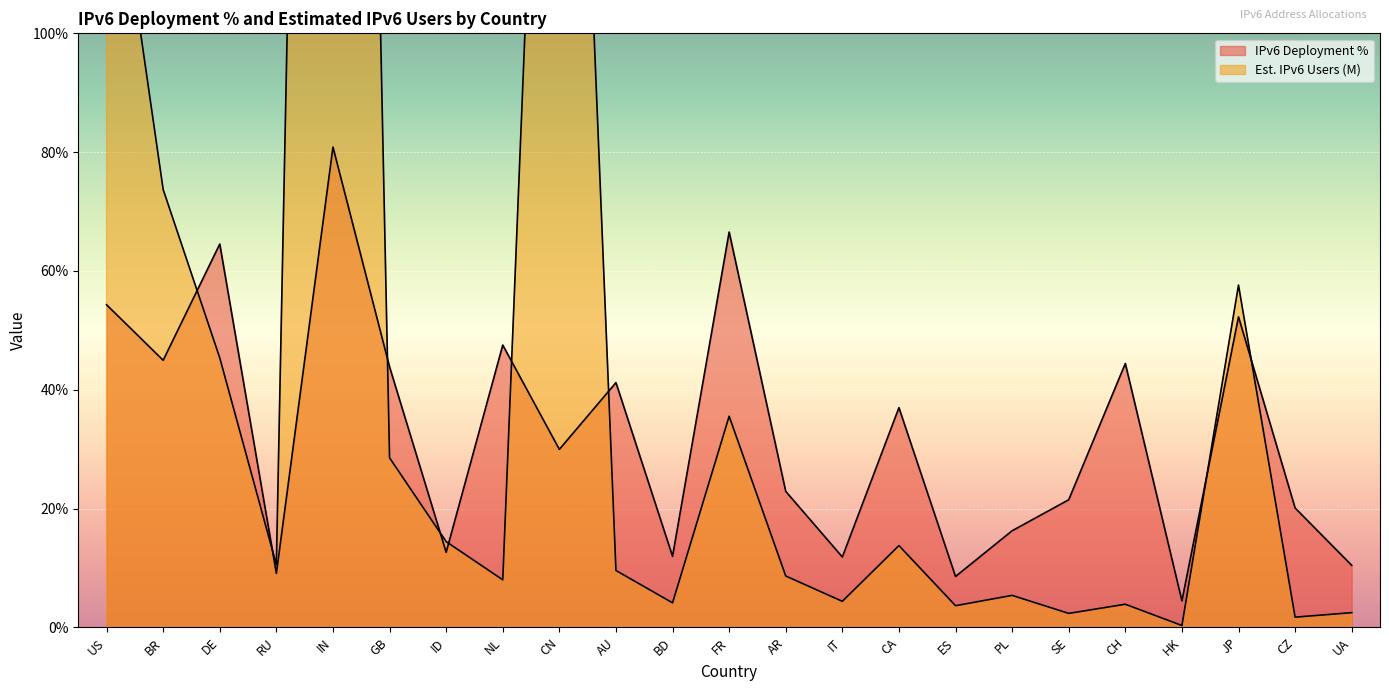

Reading left to right, what are all the values shown in this chart?

IPv6 Deployment: US=54.3	BR=45.0	DE=64.5	RU=9.1	IN=80.8	GB=43.9	ID=12.6	NL=47.5	CN=30.0	AU=41.2	BD=12.0	FR=66.5	AR=22.9	IT=11.8	CA=37.0	ES=8.6	PL=16.3	SE=21.5	CH=44.4	HK=4.5	JP=52.3	CZ=20.1	UA=10.4
Est. IPv6 Users (M): US=139.8	BR=73.7	DE=45.4	RU=10.5	IN=480.0	GB=28.5	ID=14.4	NL=8.0	CN=243.0	AU=9.6	BD=4.1	FR=35.5	AR=8.6	IT=4.4	CA=13.8	ES=3.6	PL=5.4	SE=2.3	CH=3.9	HK=0.3	JP=57.6	CZ=1.7	UA=2.5